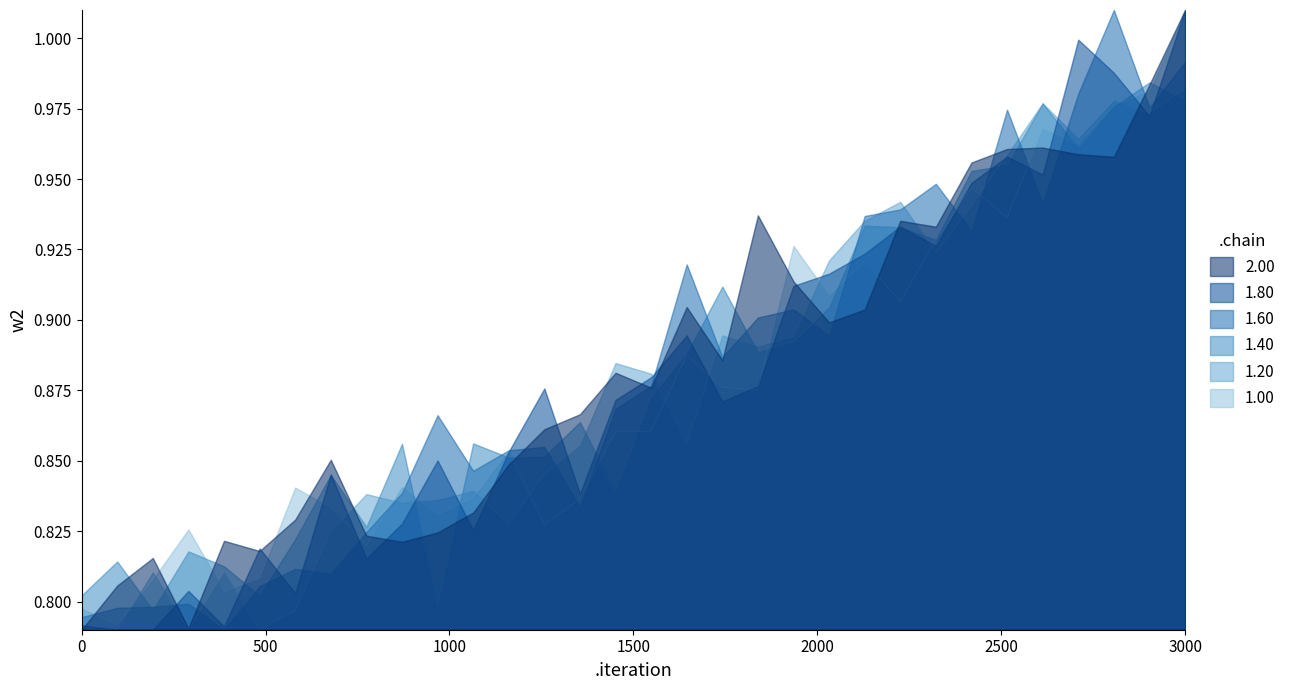

Is it true that 2.00 equals 0.5 at 0?

False